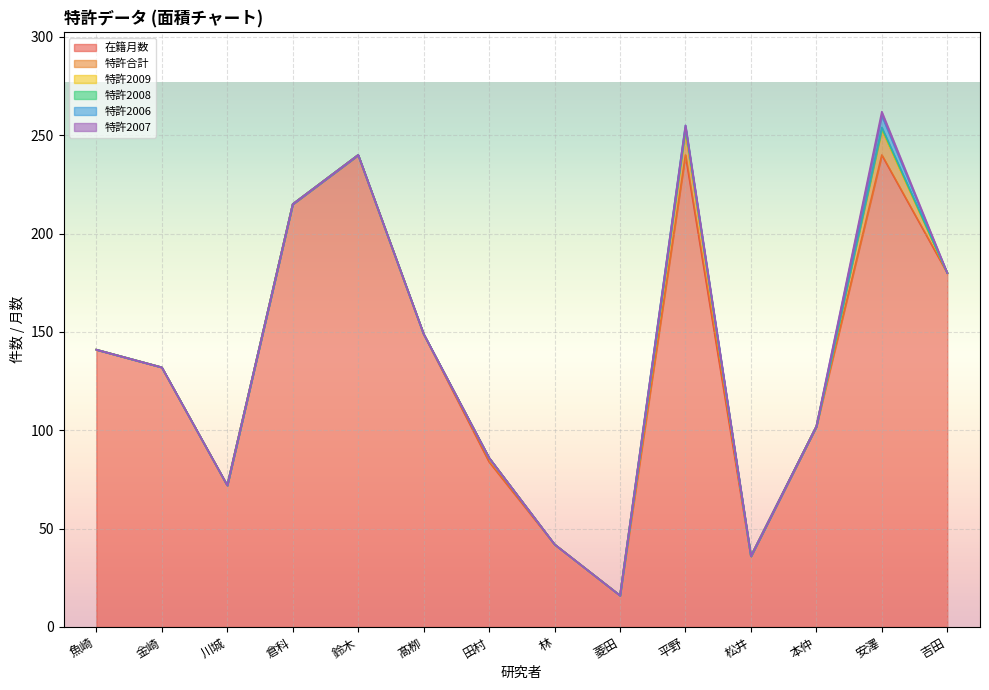

Is it true that 特許合計 equals -4 at 髙栁?

False